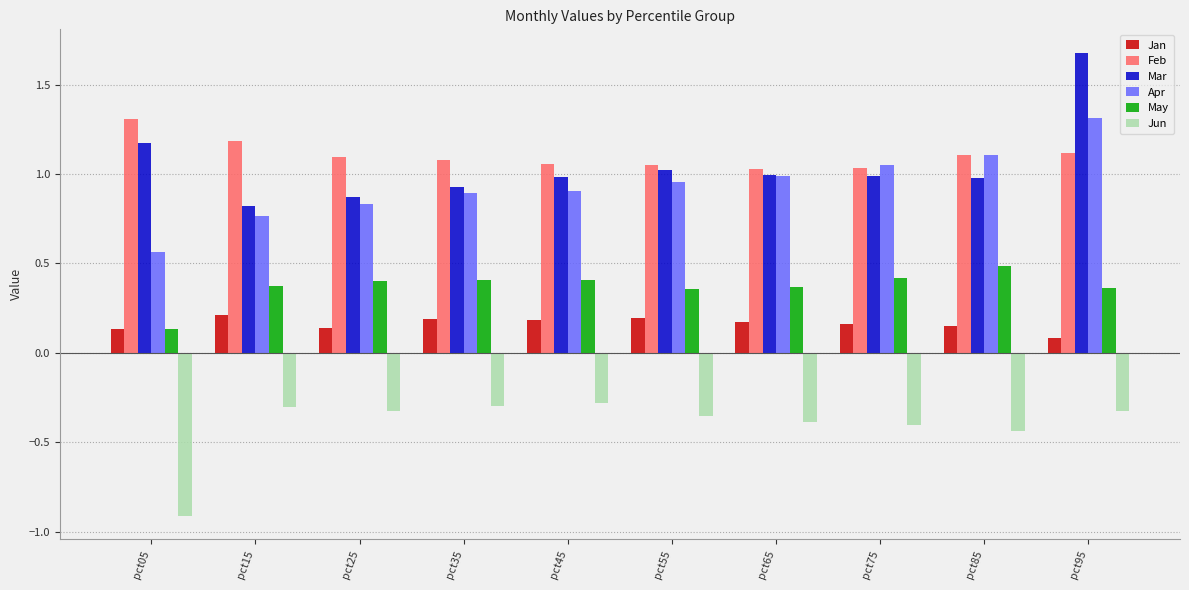

What is the value of the Jun bar at the 4th from the left?

-0.3